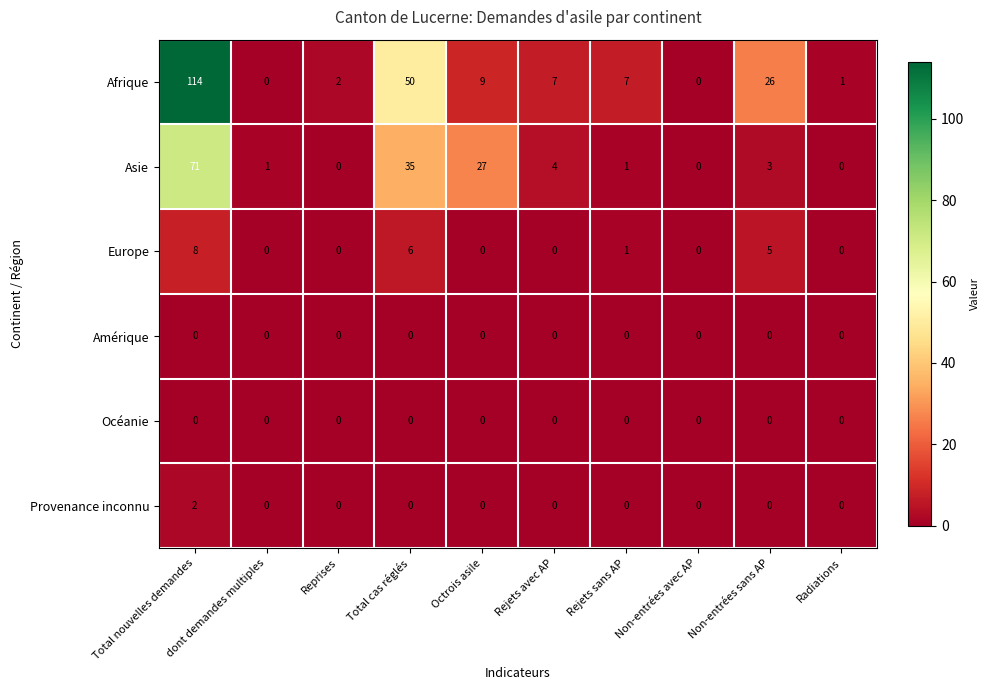

How many series are shown in this chart?

6